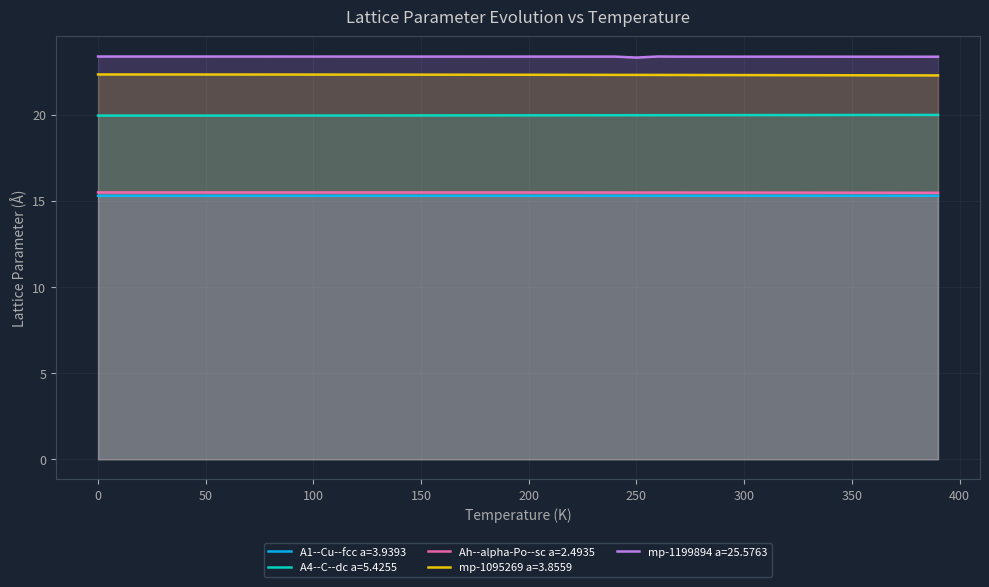

What is the highest value of the mp-1199894 a=25.5763 series?

23.4